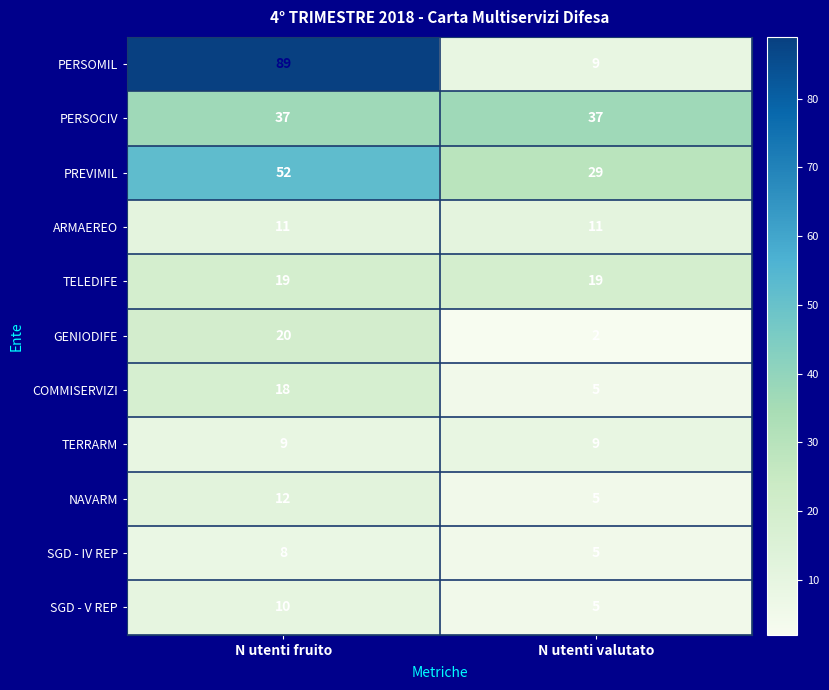

What is the spread (max minus min) of values at N utenti valutato?

35